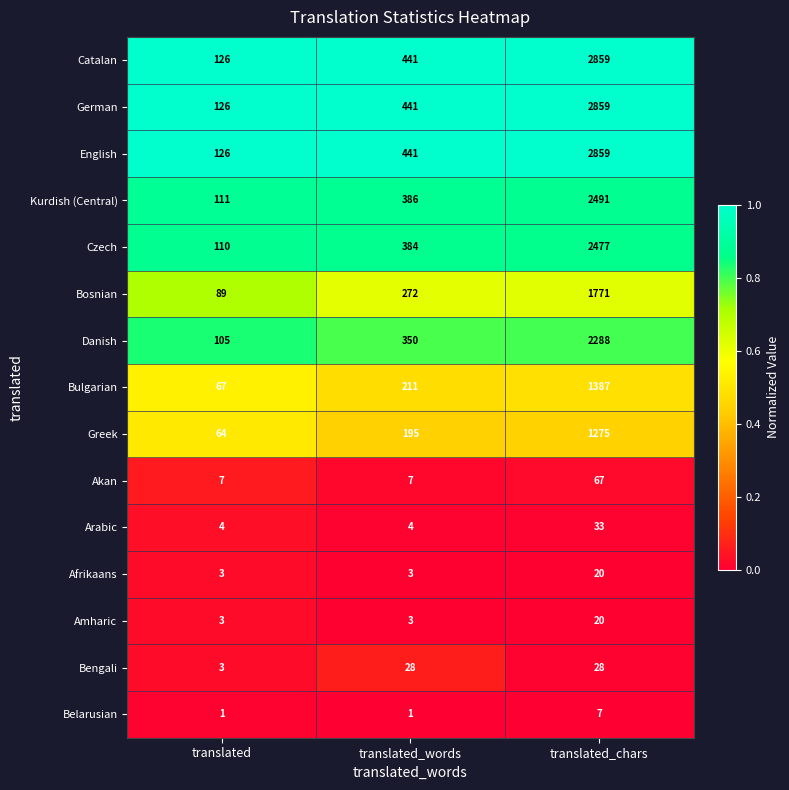

Which label corresponds to the largest value in the chart?

translated_chars